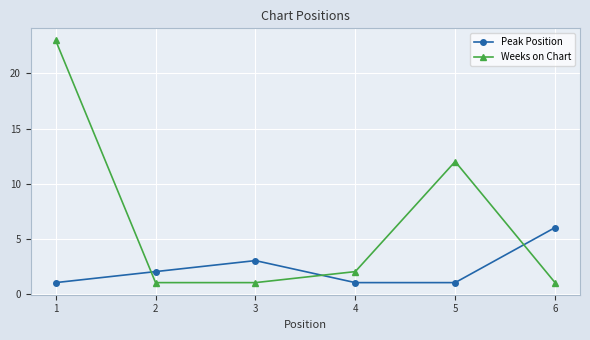

At how many categories does at least one series exceed 15?

1